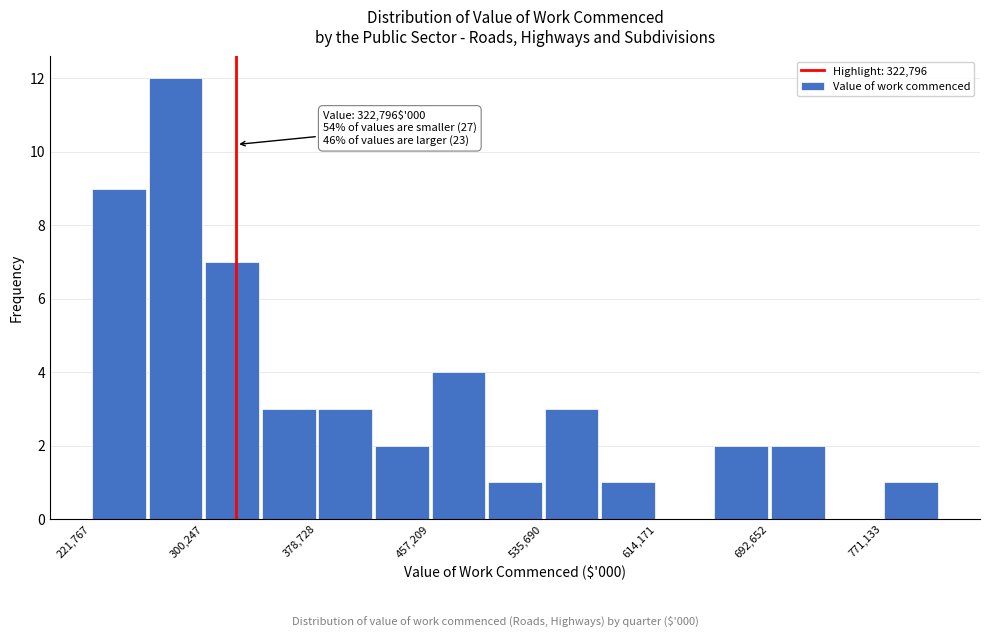

Read against the x-axis, roughly where is the centre of the tallest bar?

280000